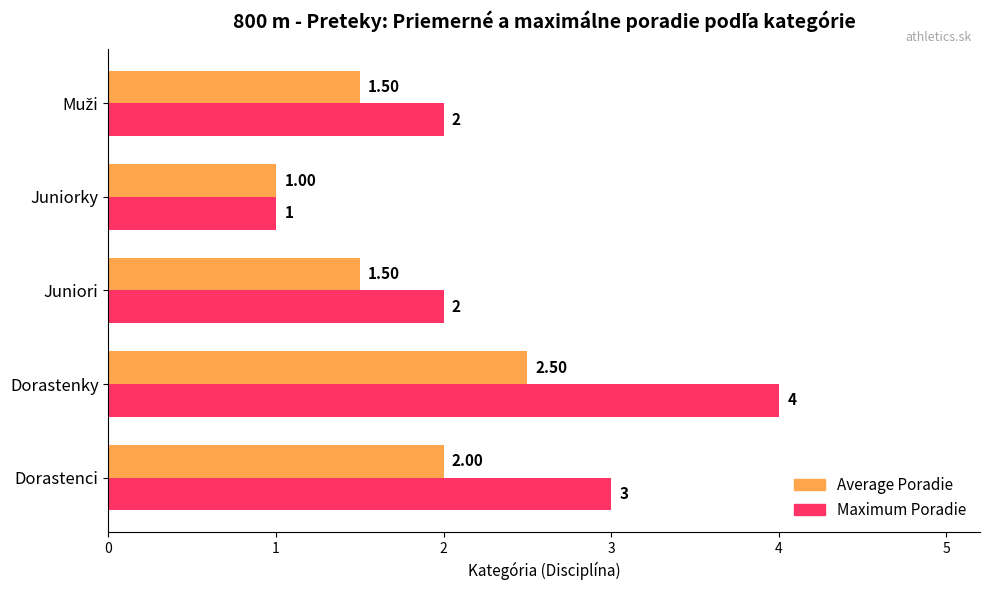

At which category is the sum across all series the highest?

Dorastenky